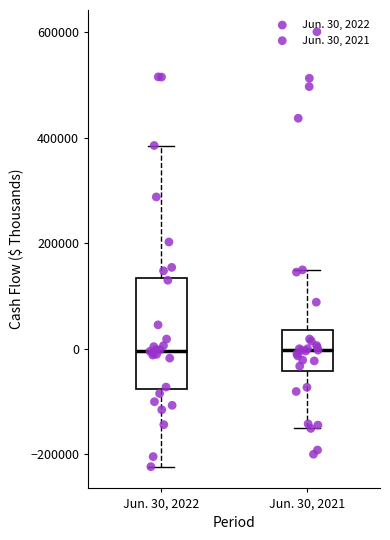

Where is the lower edge of the box for Jun. 30, 2021 on the y-axis? The values are not printed on the chart, so give them approximately, as read against the axis.

-40000